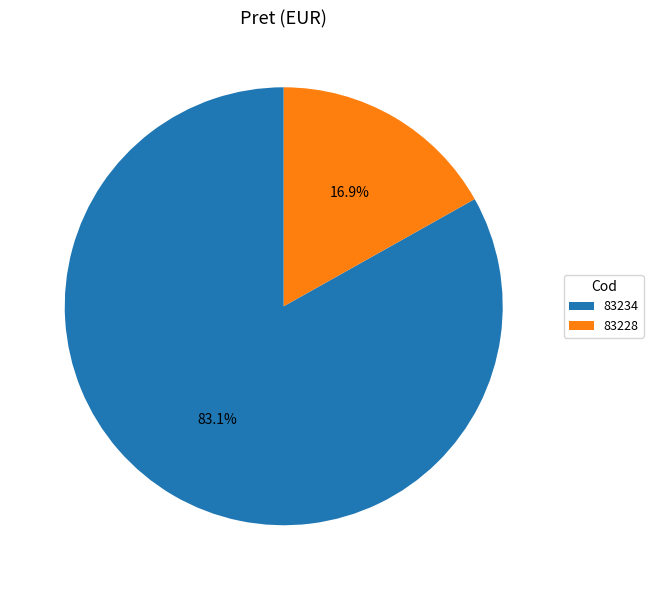

Rank the categories by value from highest to lowest.

83234, 83228